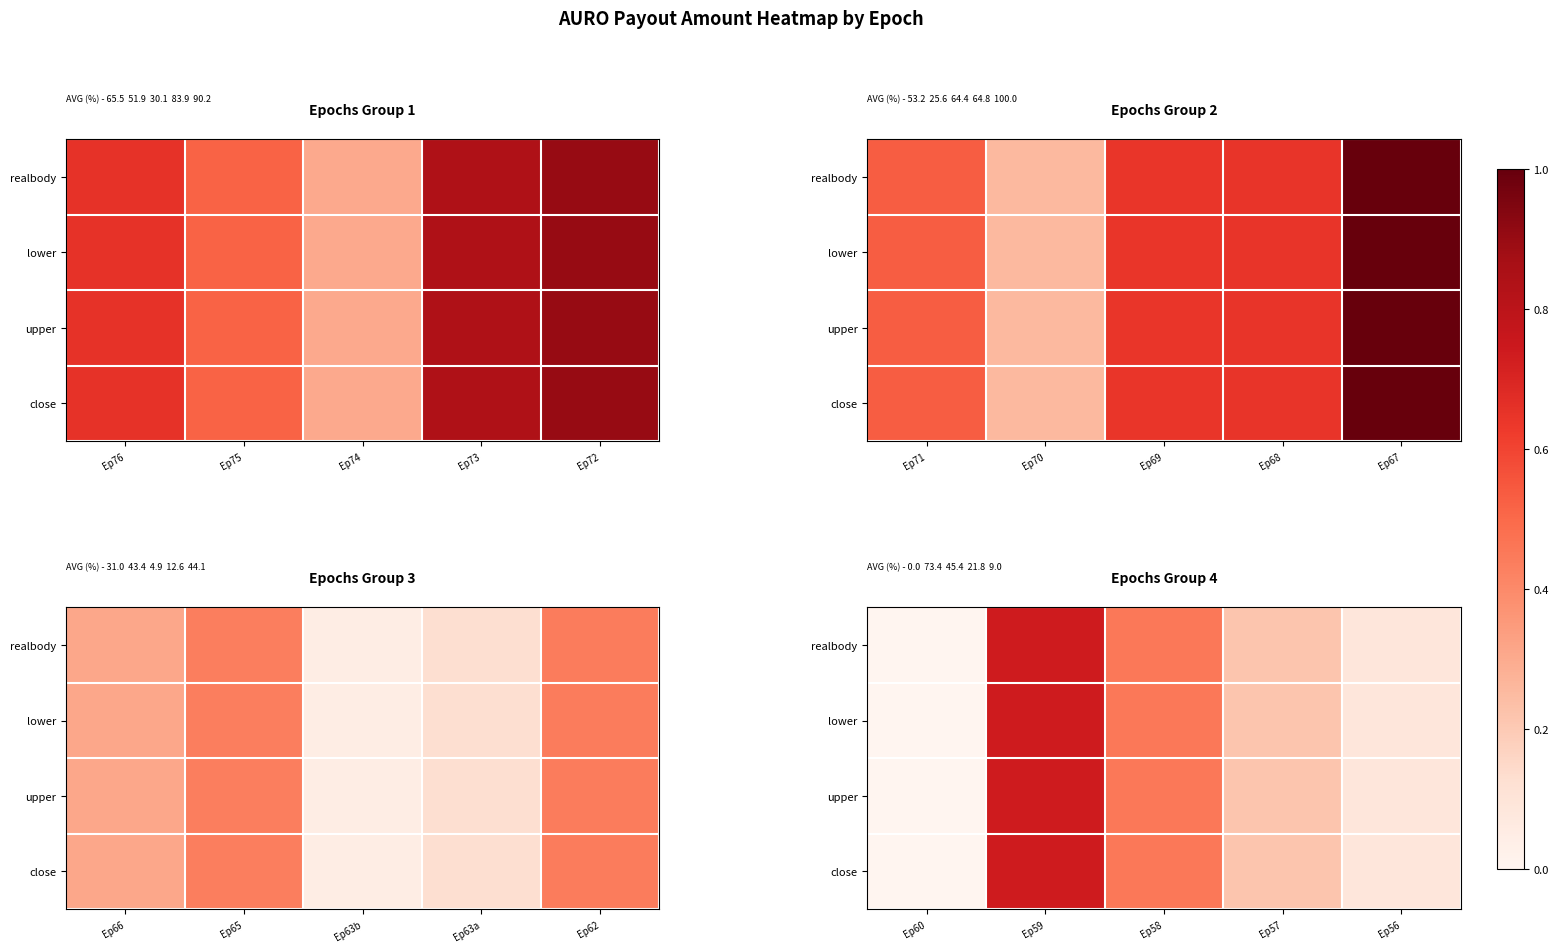

How many categories are shown in the chart?

5